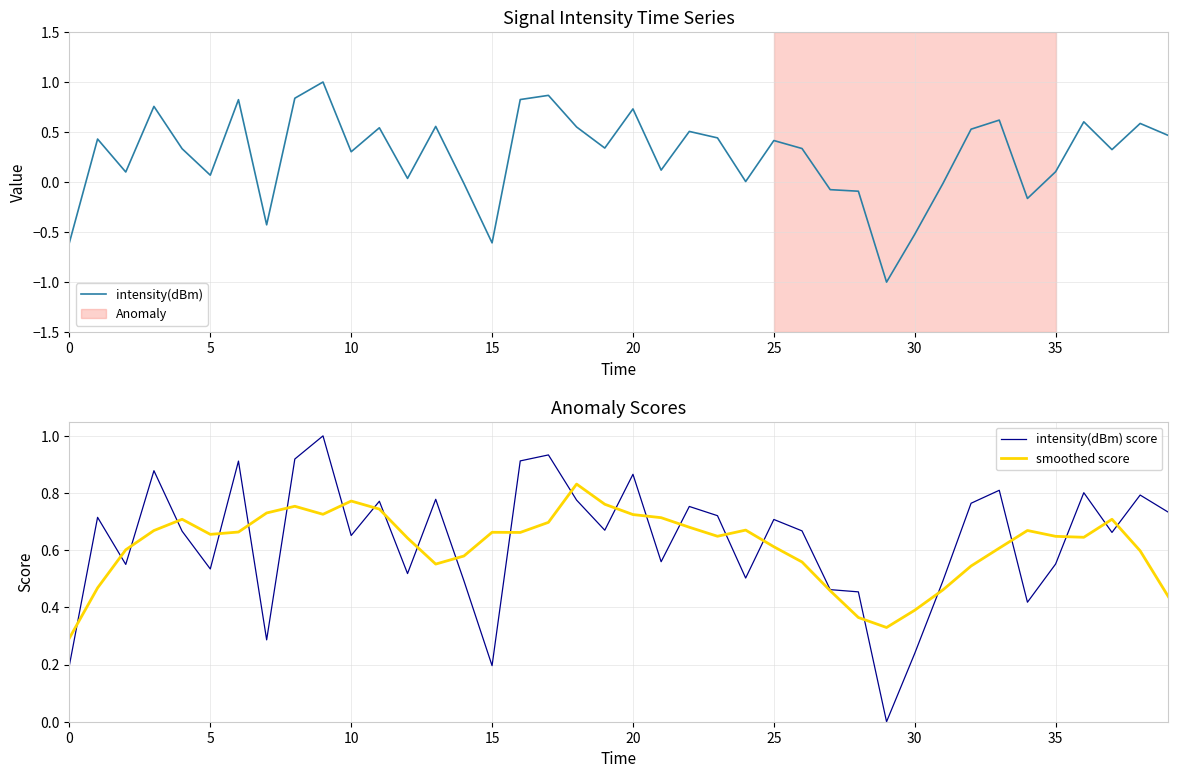

What is the average value of the smoothed score series?

0.6